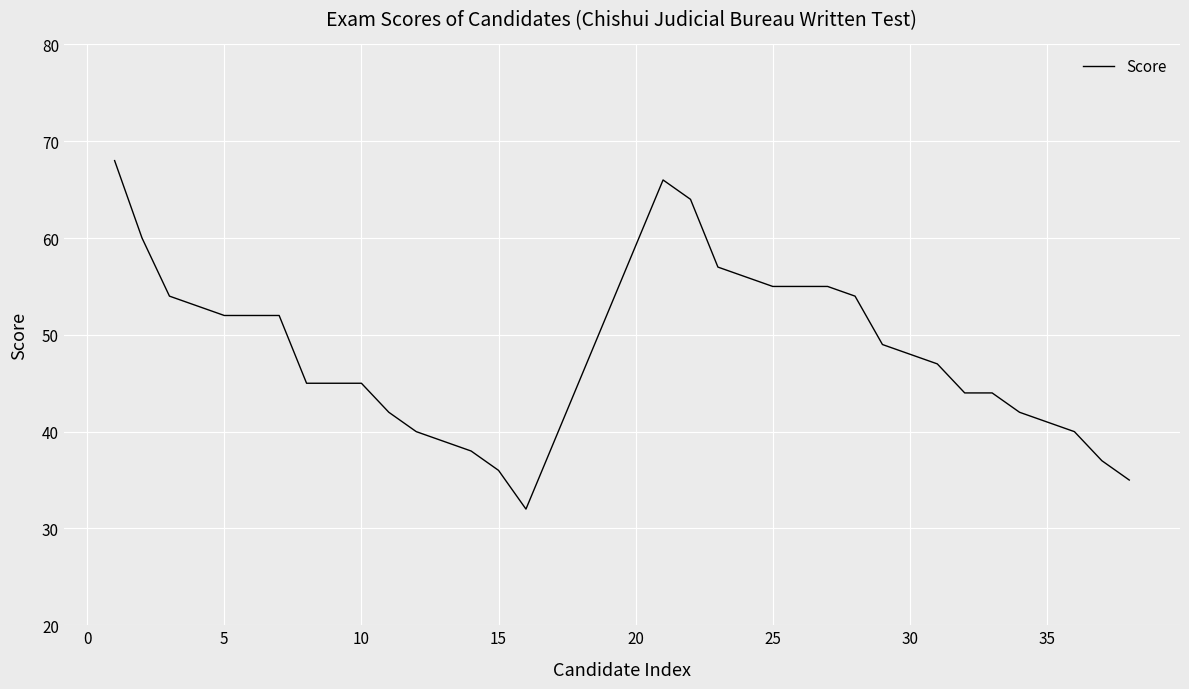

Count the number of data series in this chart.

1